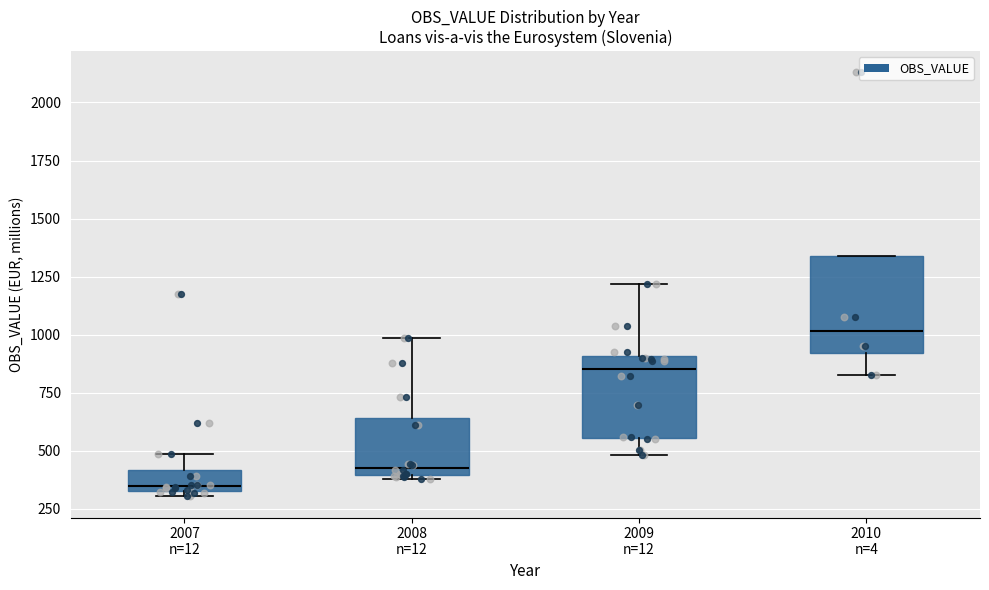

Which box's median line is the highest?

2010 n=4